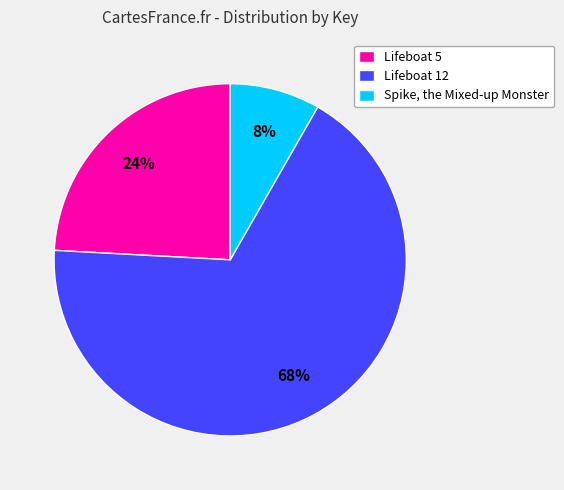

Between Lifeboat 5 and Spike, the Mixed-up Monster, which is larger?

Lifeboat 5